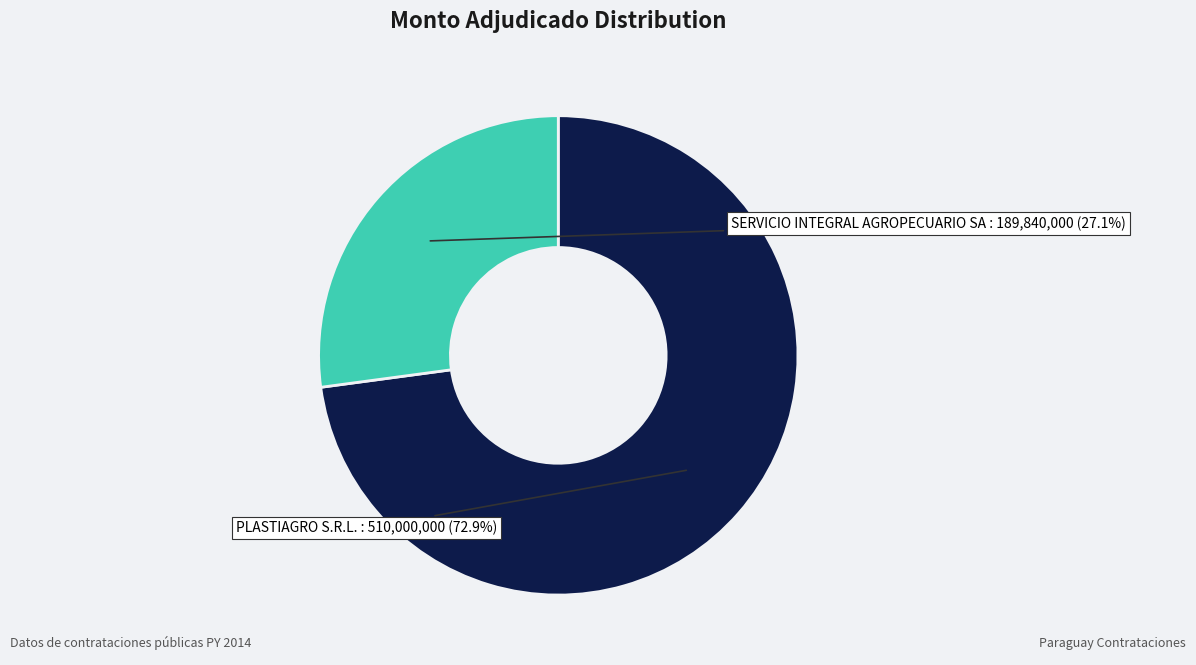

What percentage is the PLASTIAGRO S.R.L. slice, to the nearest percent?

73%